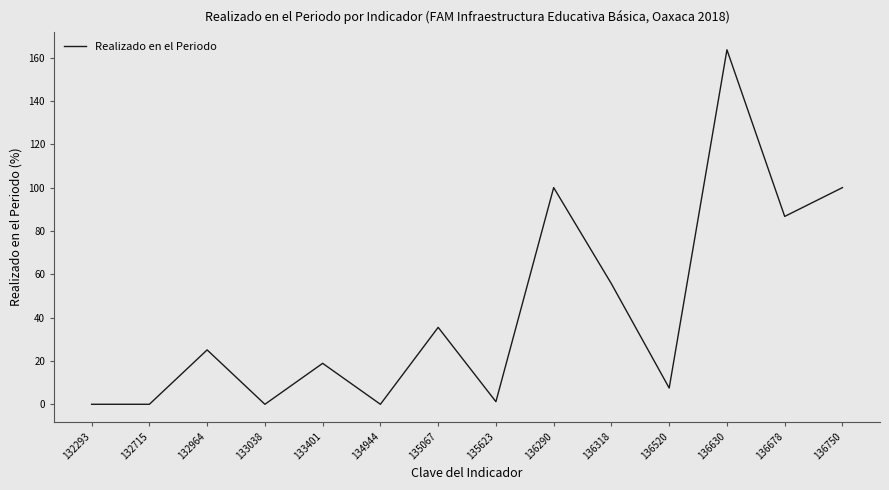

How many lines are shown in the chart?

1